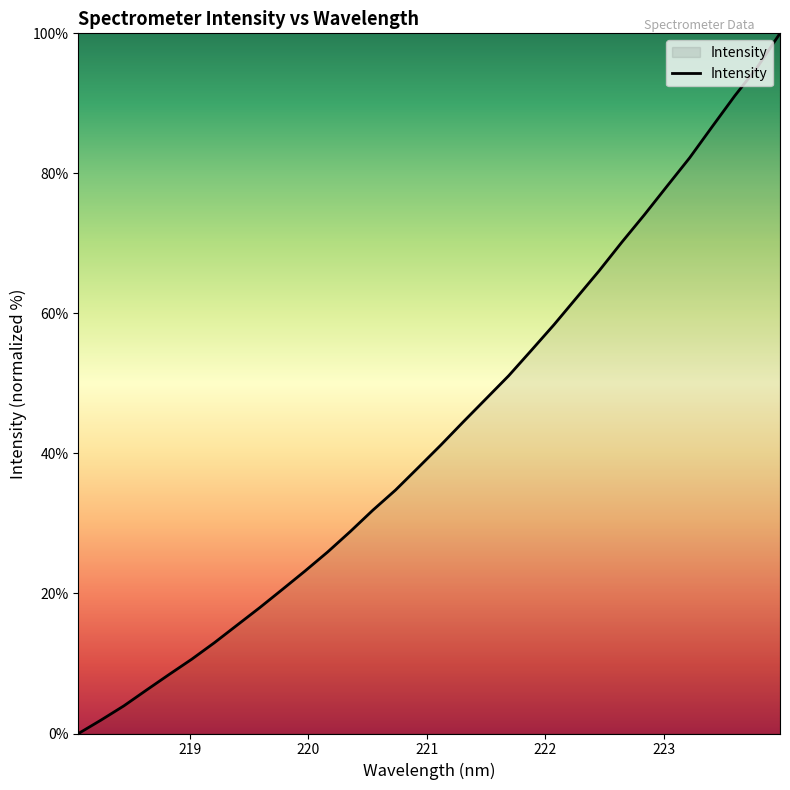

What is the greatest value displayed?

100.0